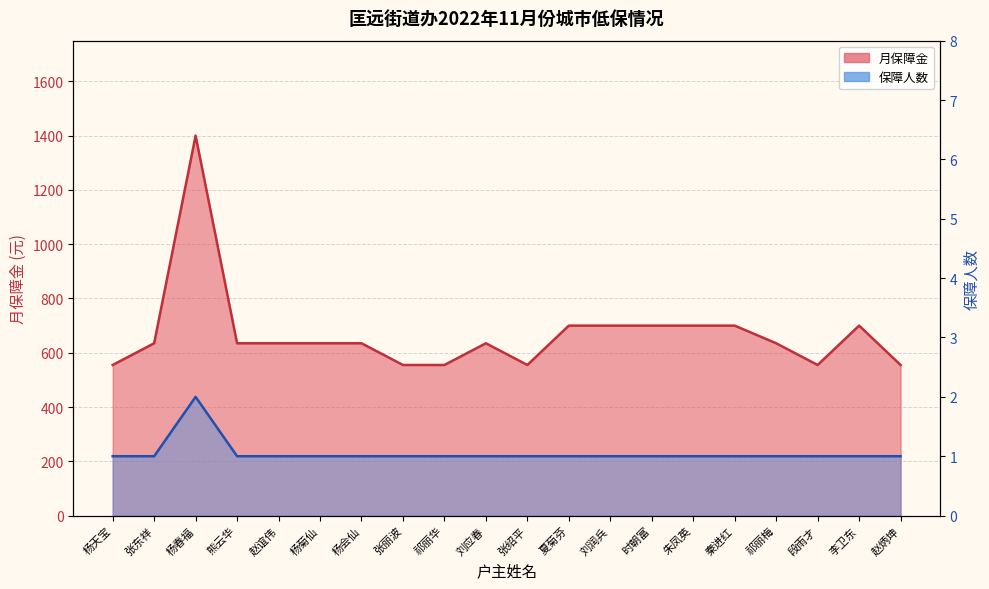

What is the value of the 保障人数 point at the 14th from the left?

1